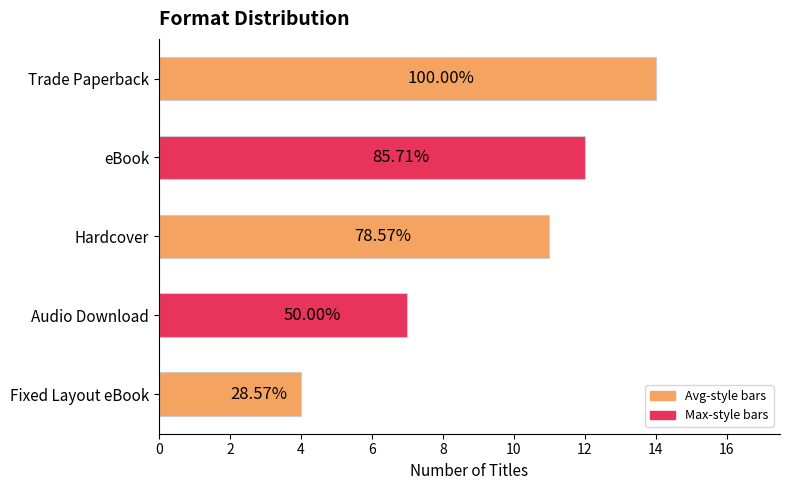

Are the bars horizontal?

Yes